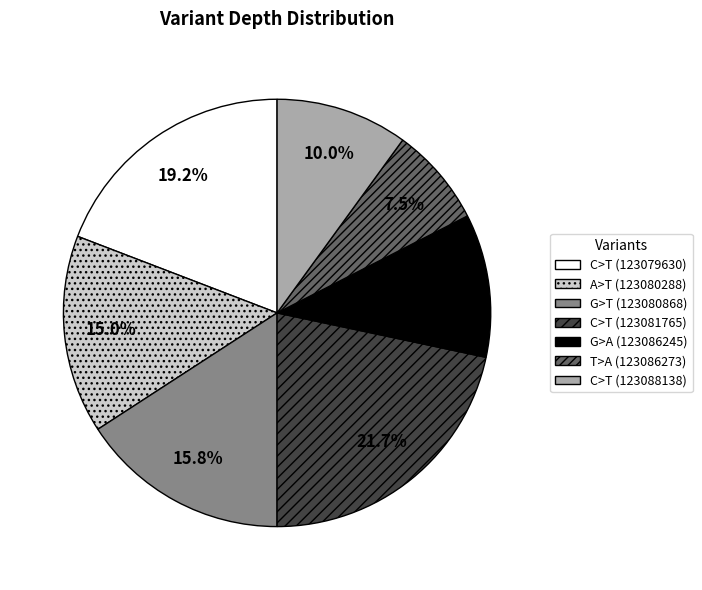

What is the largest slice in the pie chart?

C>T (123081765)